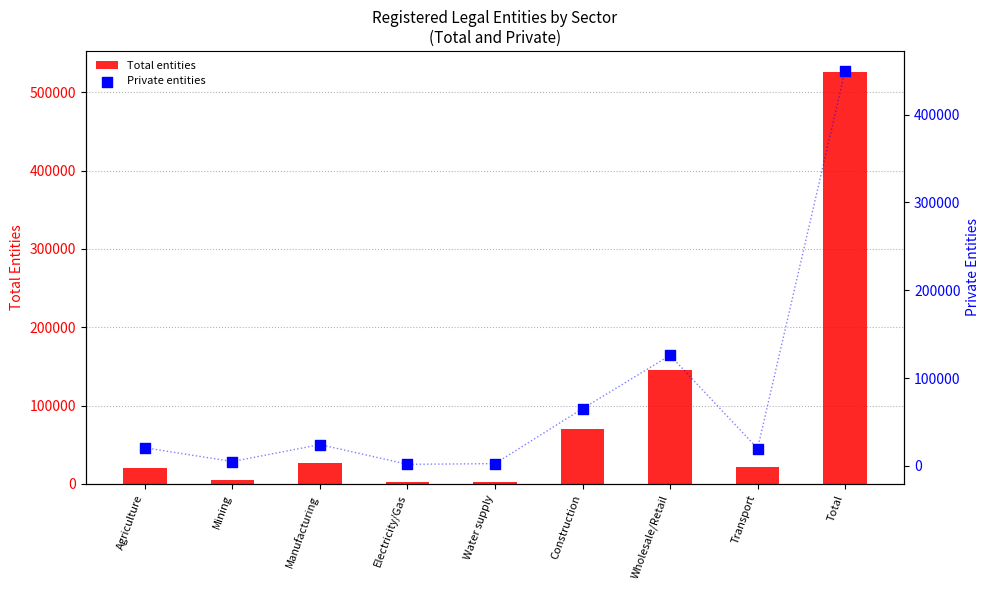

Which series has the largest total across all categories?

Total entities